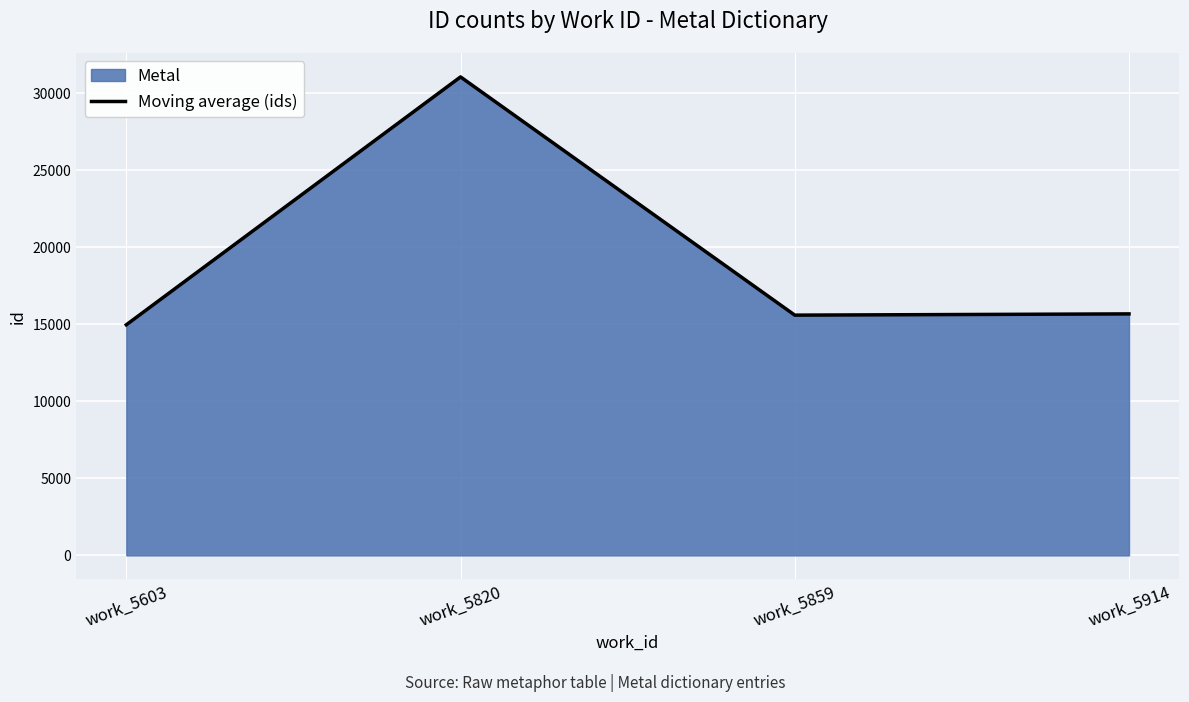

Reading left to right, transcribe all the data shown in this chart.

work_5603=14974	work_5820=31069	work_5859=15601	work_5914=15682